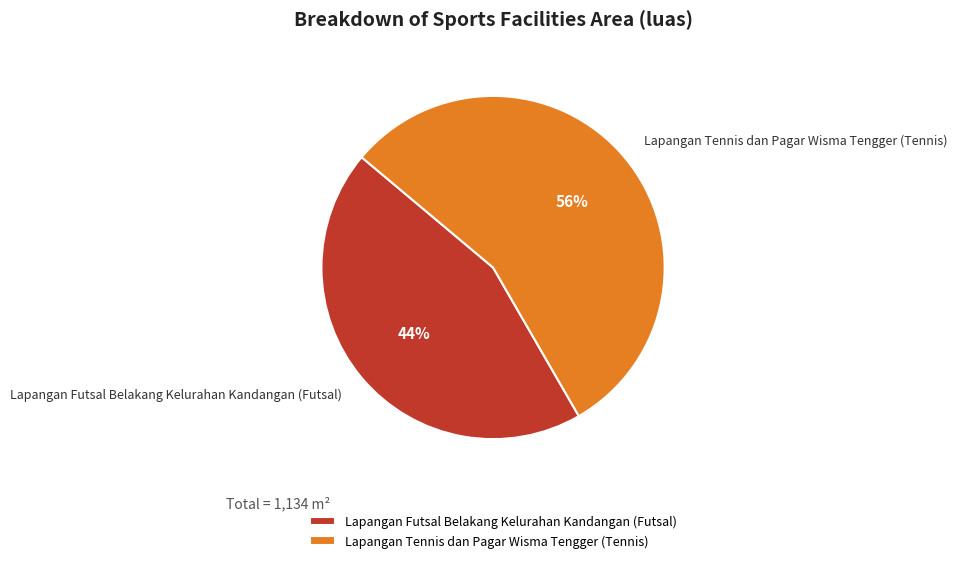

Combined, do Lapangan Tennis dan Pagar Wisma Tengger (Tennis) and Lapangan Futsal Belakang Kelurahan Kandangan (Futsal) account for over 50%?

Yes